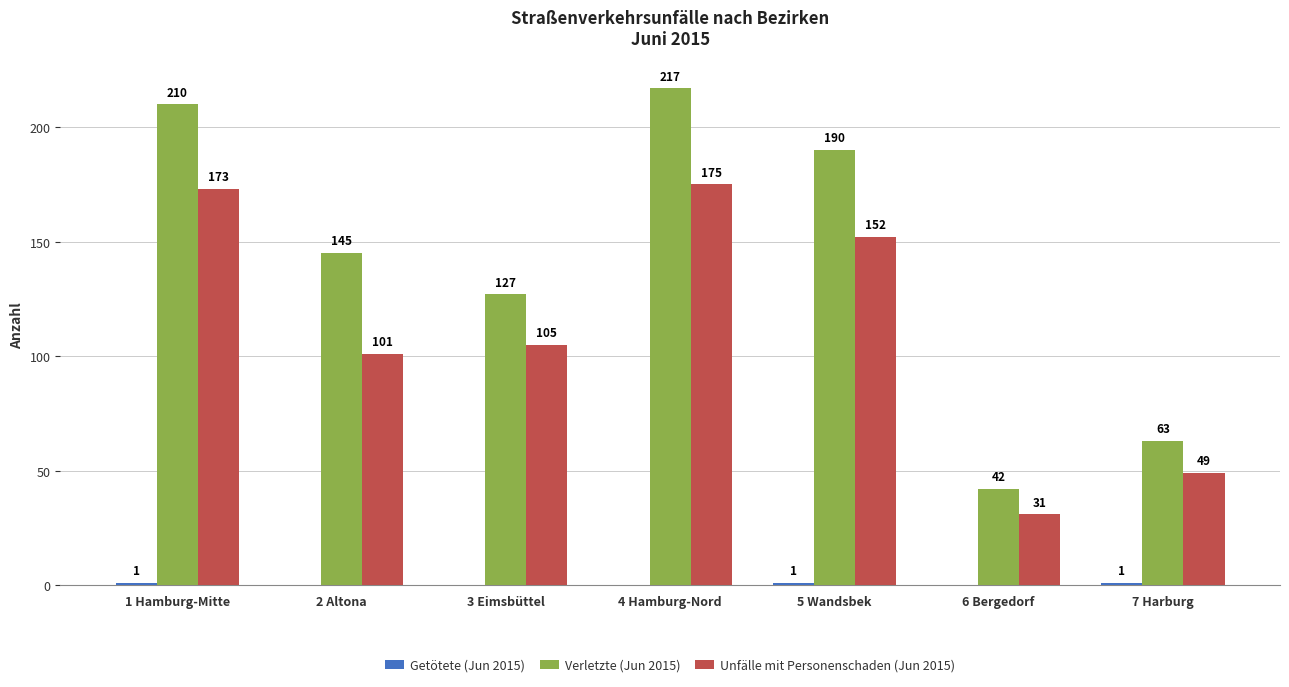

What is the total value across all series at 6 Bergedorf?

73